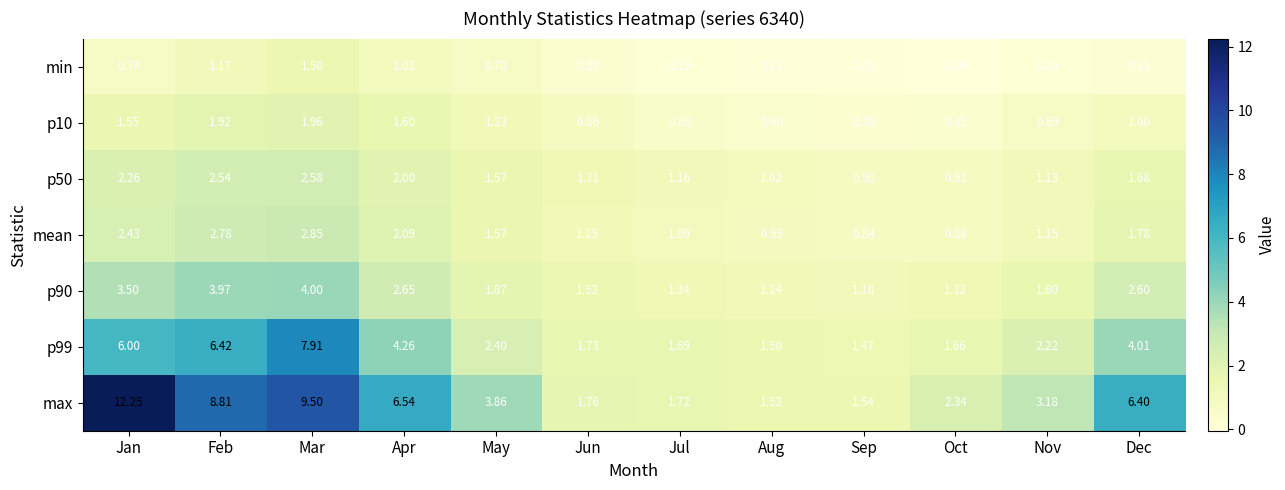

Which series has the largest total across all categories?

max